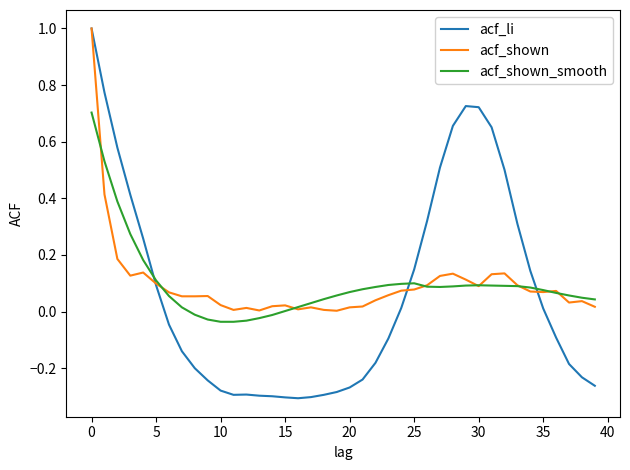

What is the sum of all acf_li values?

2.7